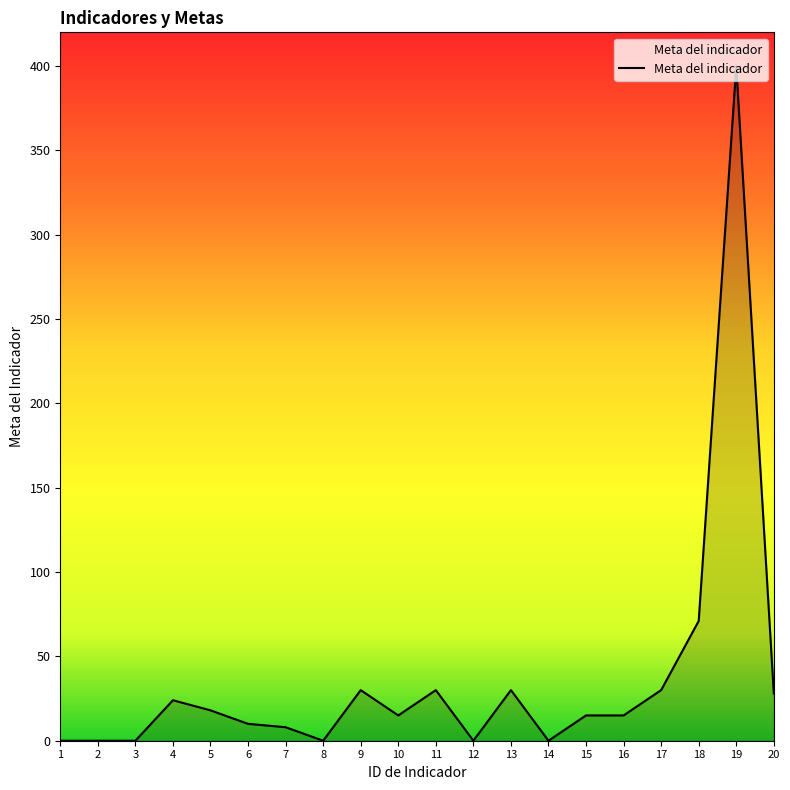

Which label corresponds to the largest value in the chart?

19